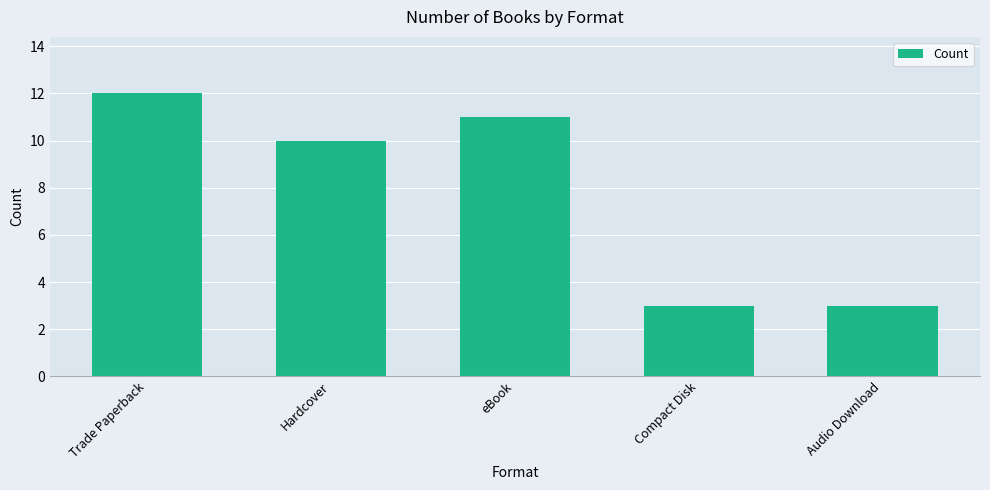

What is the difference between the values at Trade Paperback and Audio Download?

9